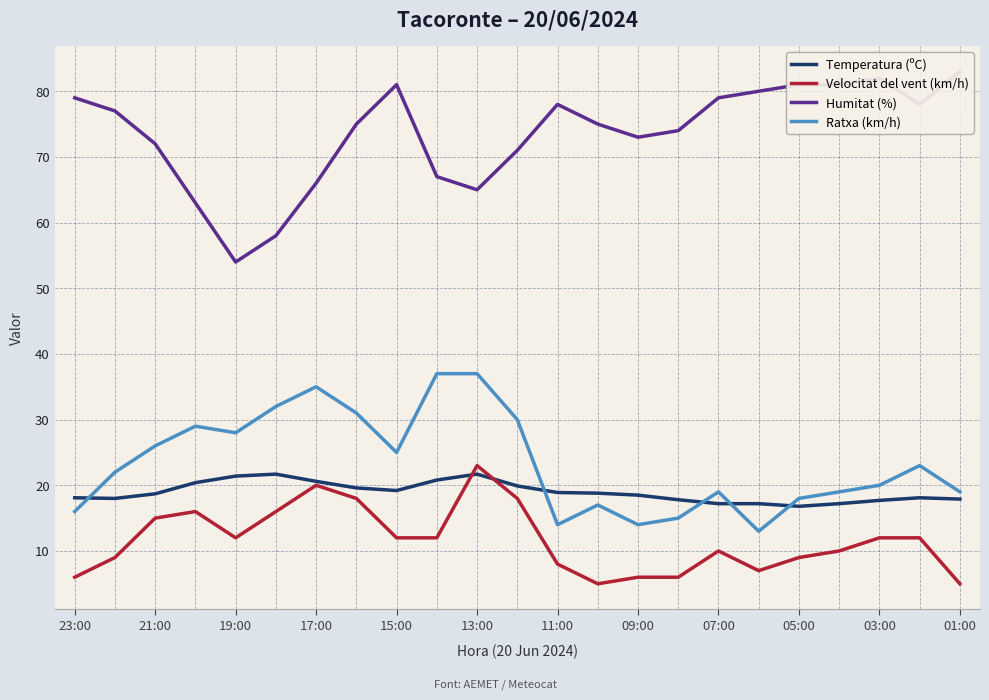

Is the value of Ratxa (km/h) at 09:00 greater than the value of Temperatura (ºC) at 19:00?

No